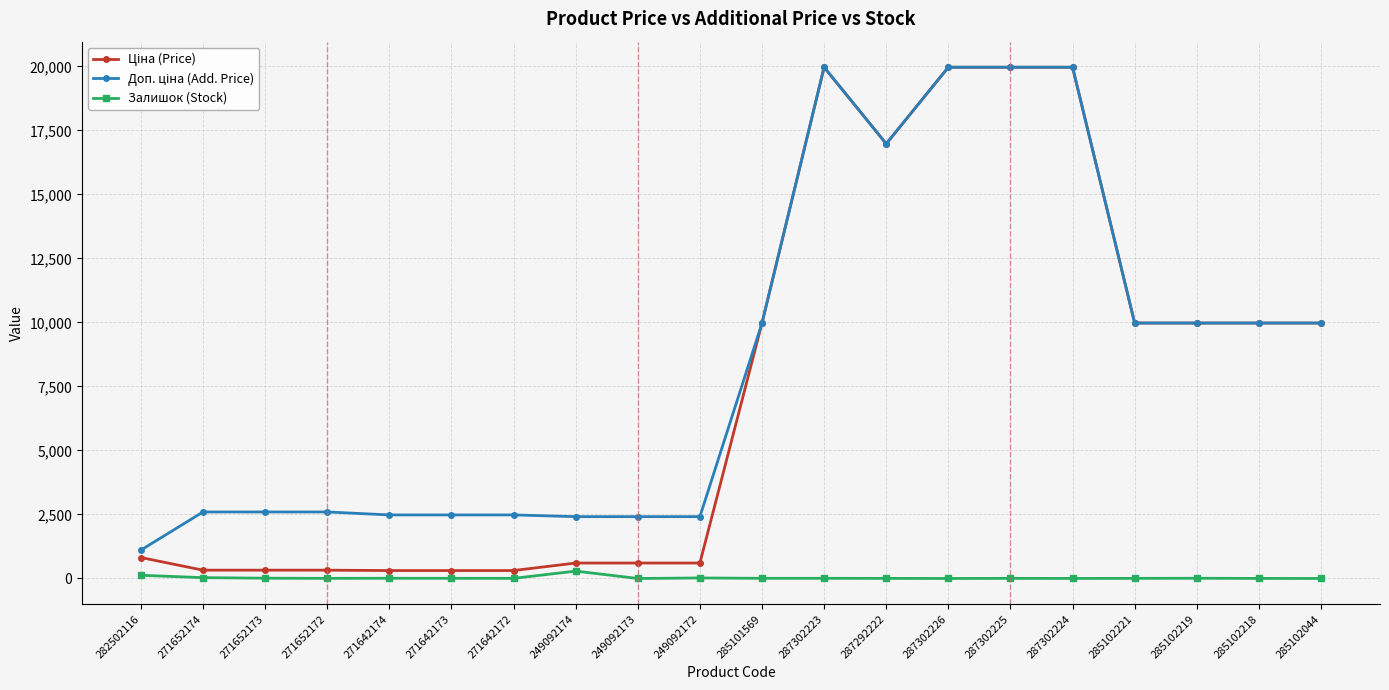

What is the difference between the maximum and minimum values in the Залишок (Stock) series?

288.0